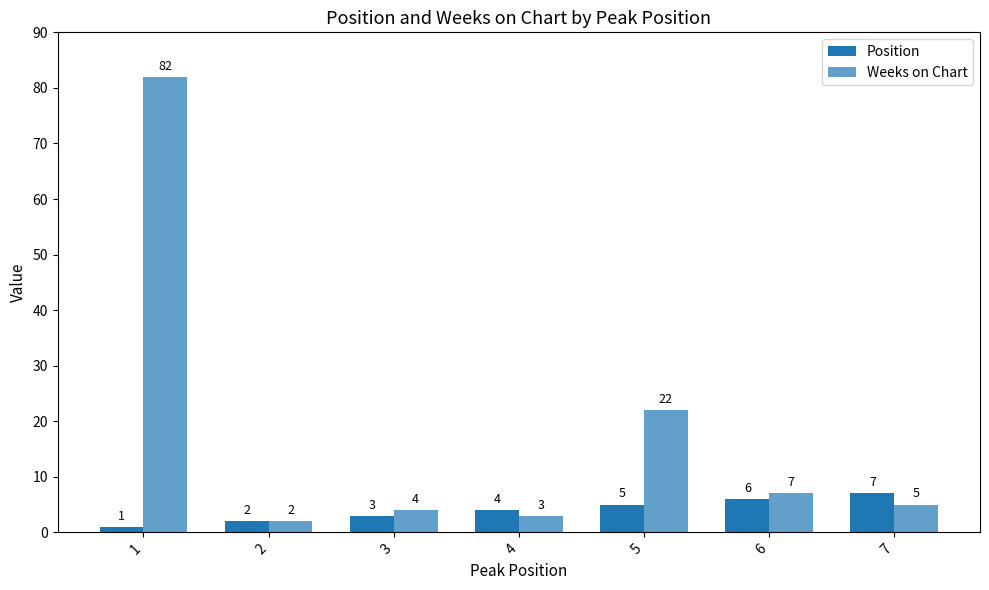

What is the difference between the highest and lowest values at 4?

1